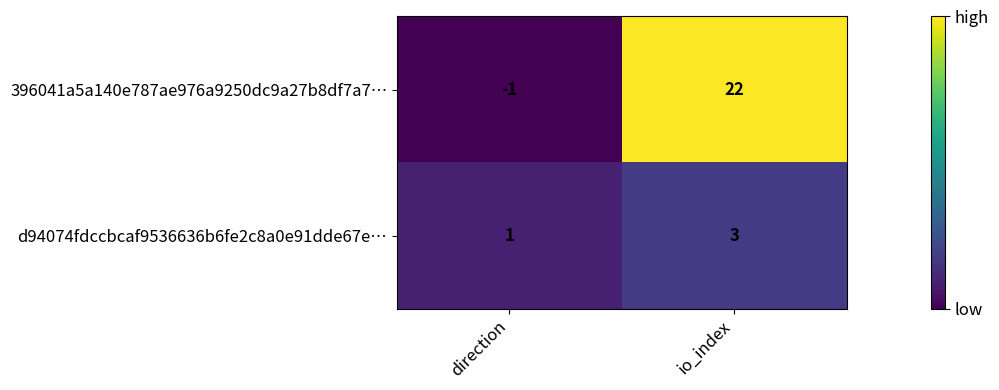

What is the difference between the 396041a5a140e787ae976a9250dc9a27b8df7a7… values at io_index and direction?

23